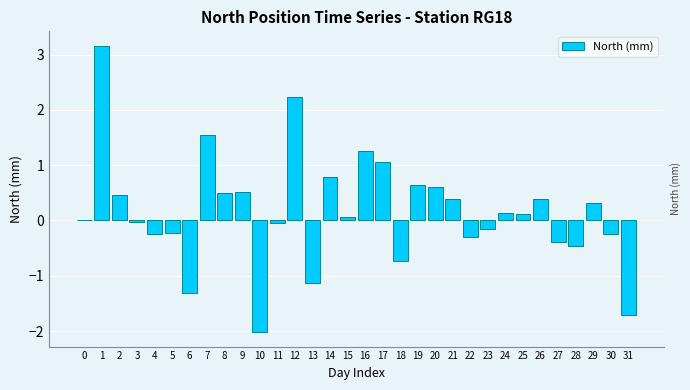

What is the change in value from 22 to 24?

+0.4